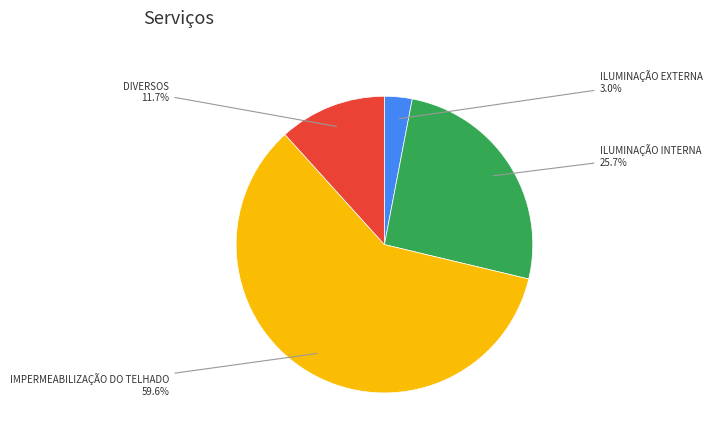

To the nearest percent, what is the difference between the ILUMINAÇÃO EXTERNA and IMPERMEABILIZAÇÃO DO TELHADO slice percentages?

57%